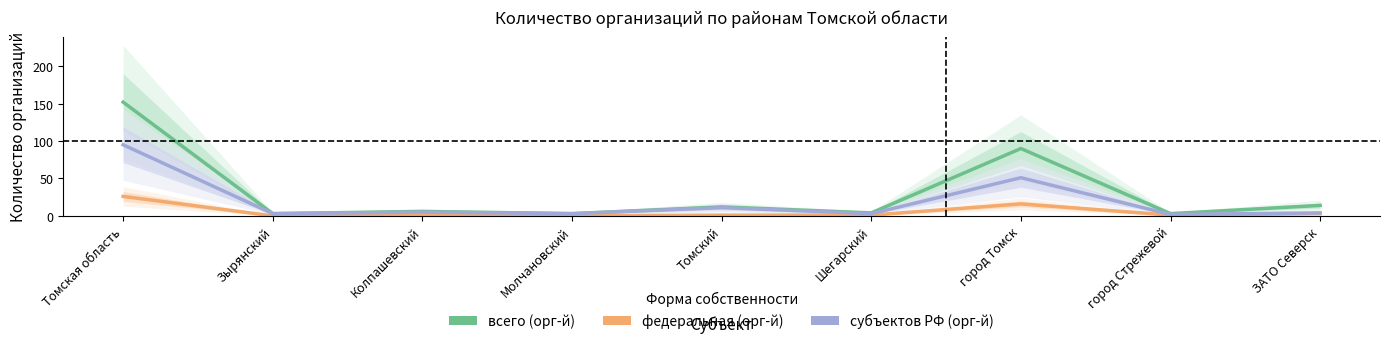

Where is the first local minimum for федеральная (орг-й)?

Зырянский